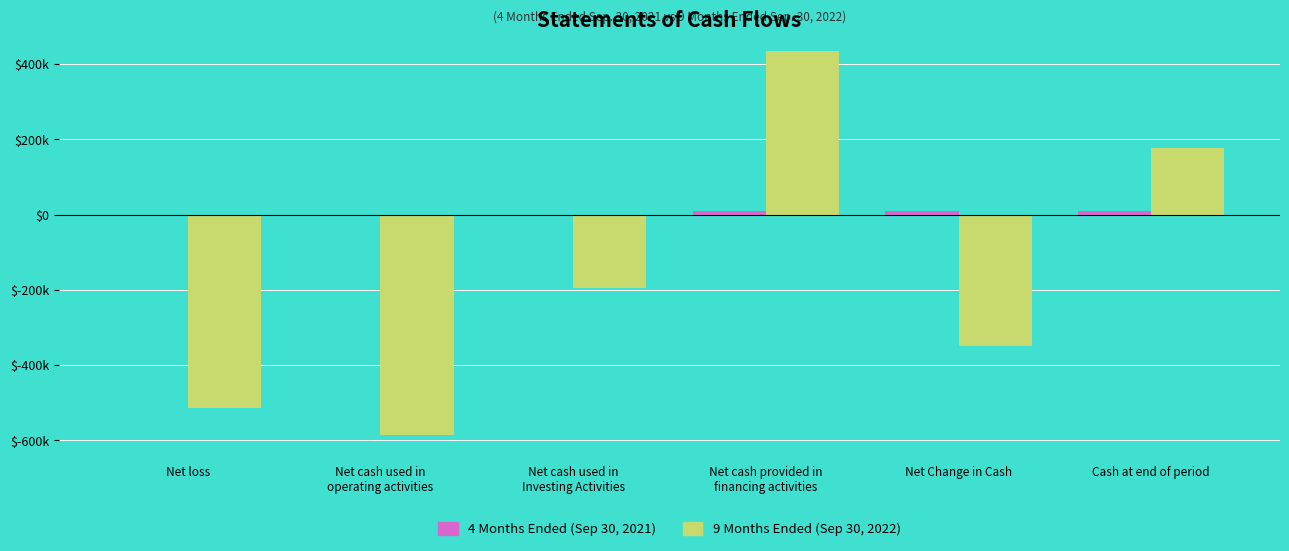

Are the bars grouped side by side (vs. stacked)?

Yes